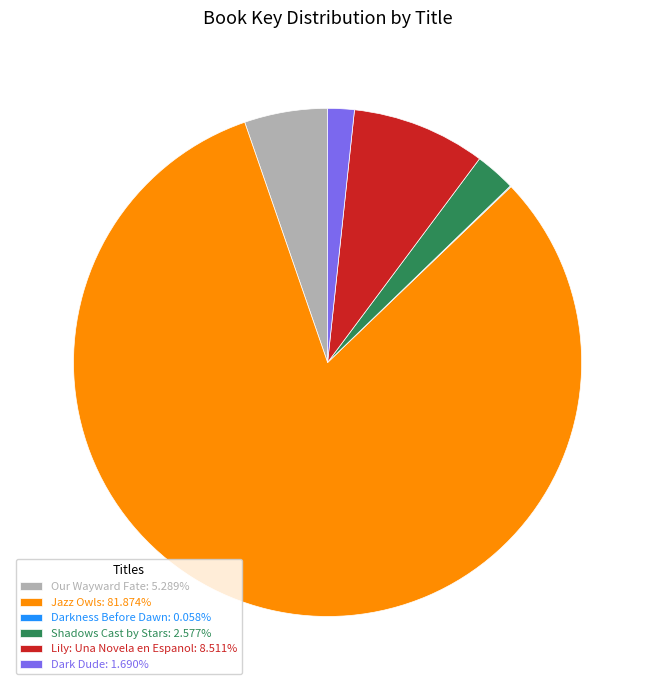

Does Jazz Owls: 81.874% represent more than half of the total?

Yes